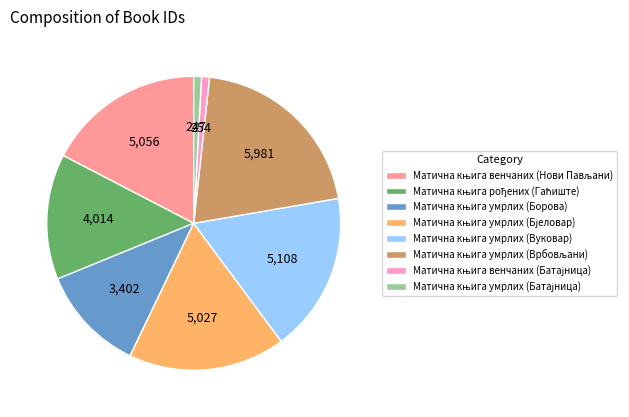

Does any single category account for the majority?

No